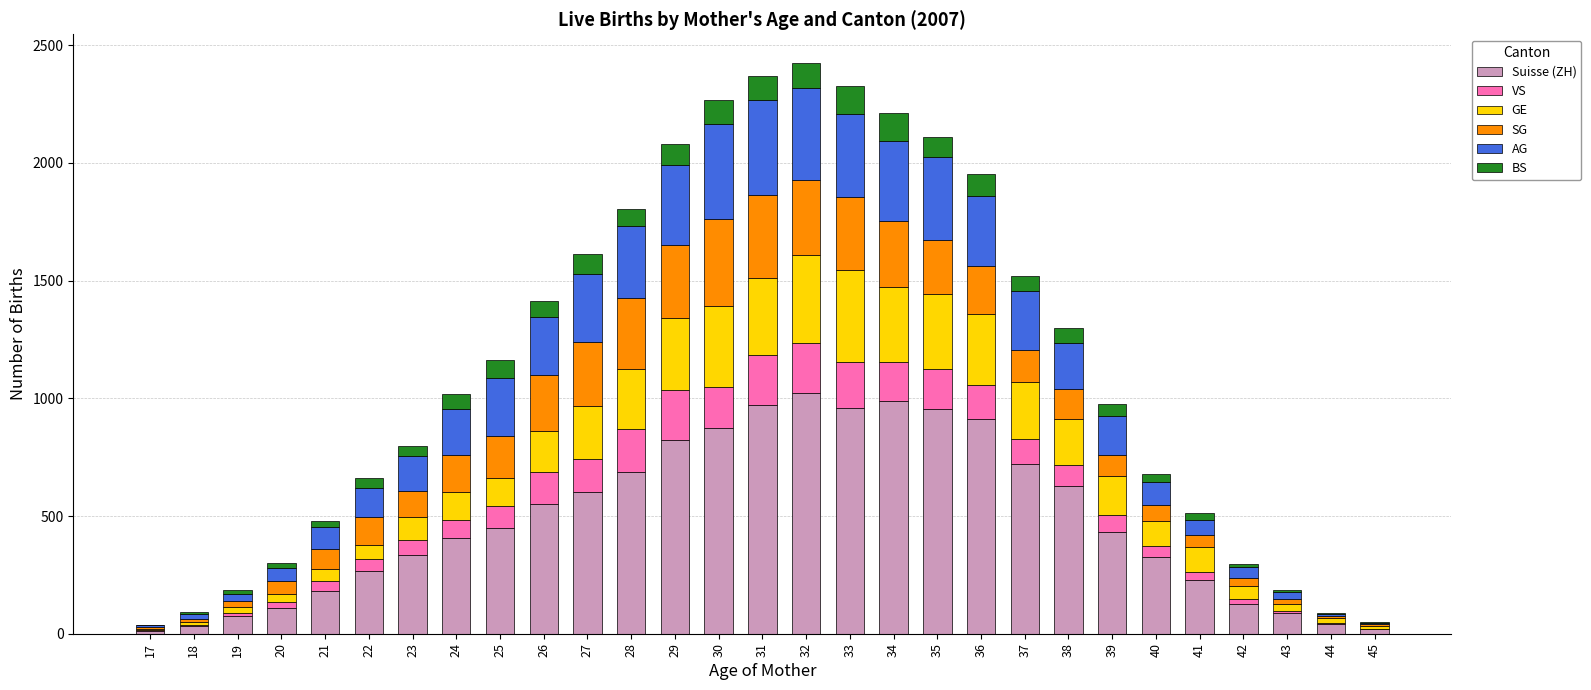

What is the highest value of the Suisse (ZH) series?

1021